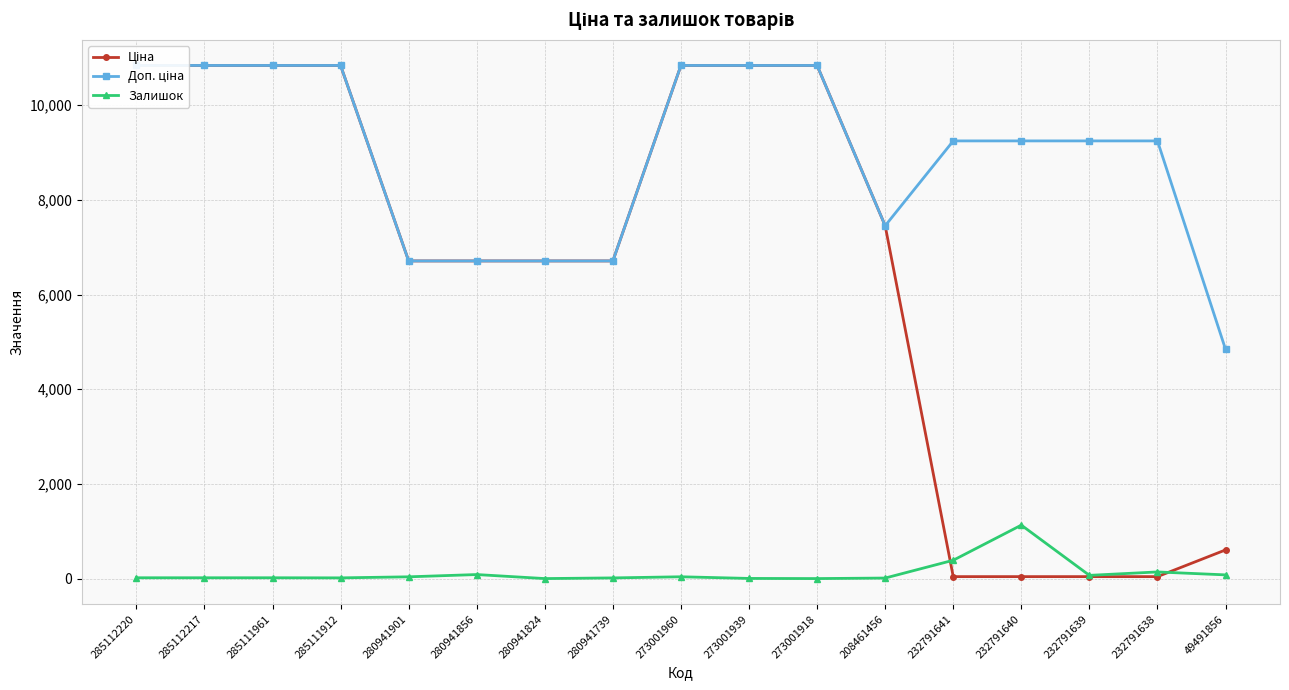

Rank the series by their average value, from lowest to highest.

Залишок, Ціна, Доп. ціна